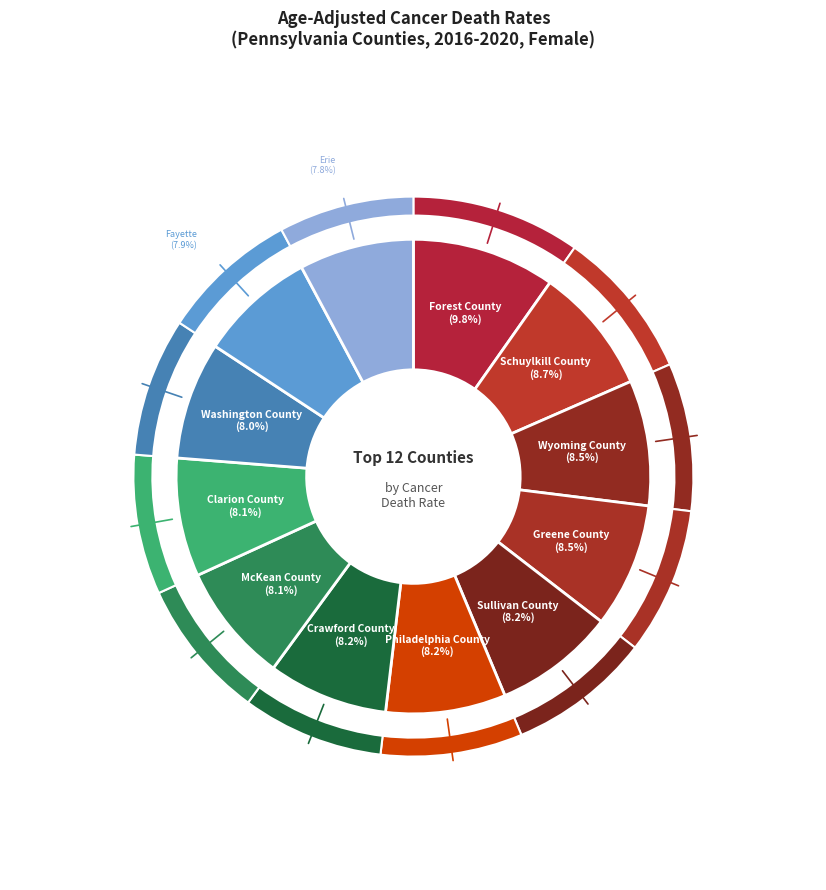

Is there a majority slice in this chart?

No